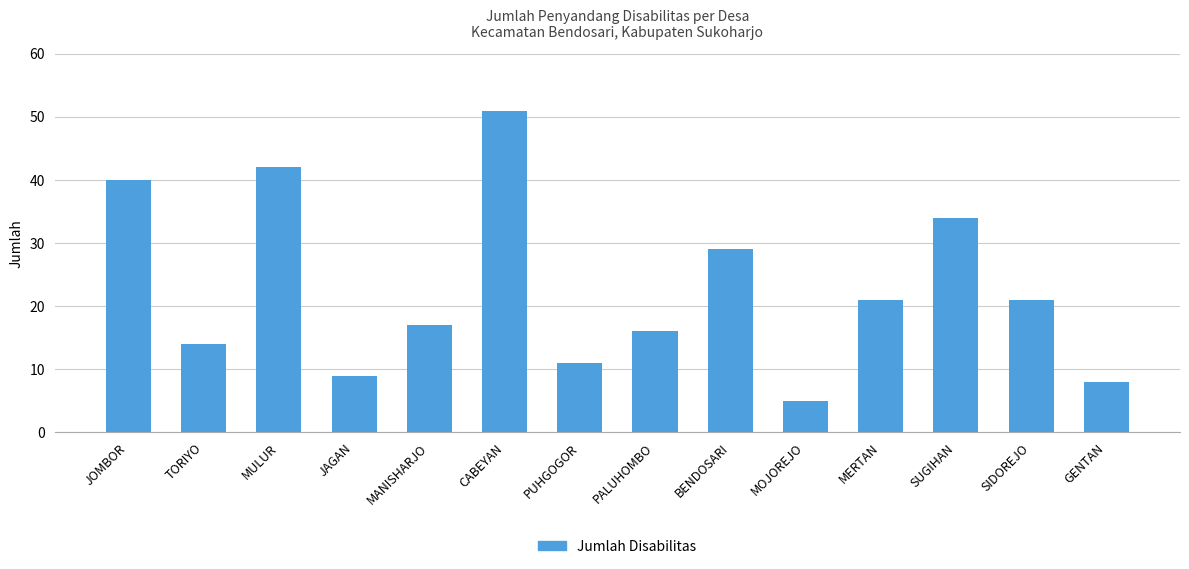

What is the change in value from MANISHARJO to MOJOREJO?

-12